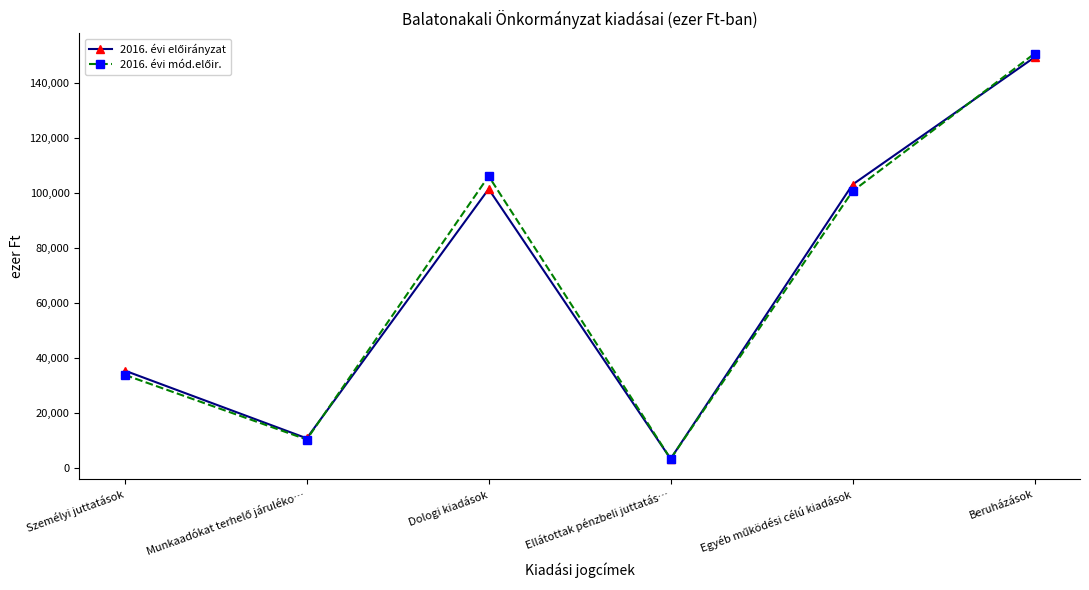

Count the number of categories in the chart.

6